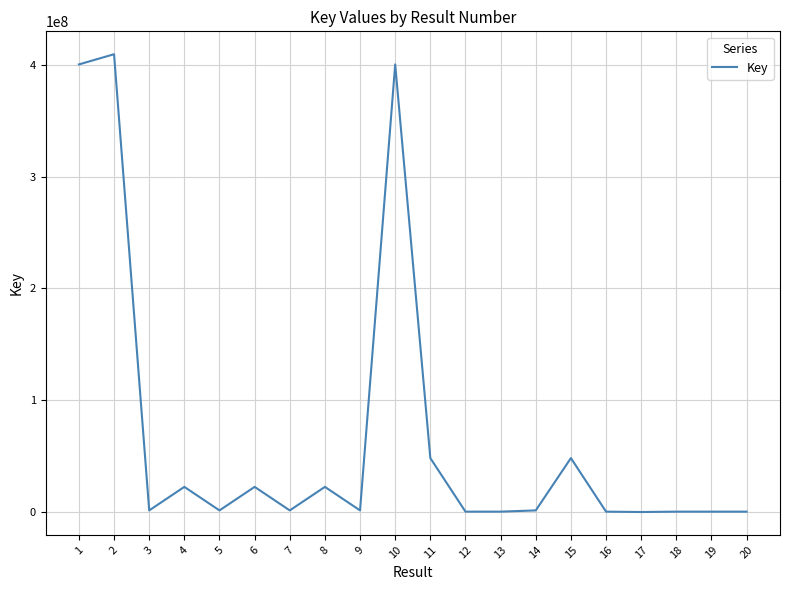

Between 2 and 4, which is larger?

2